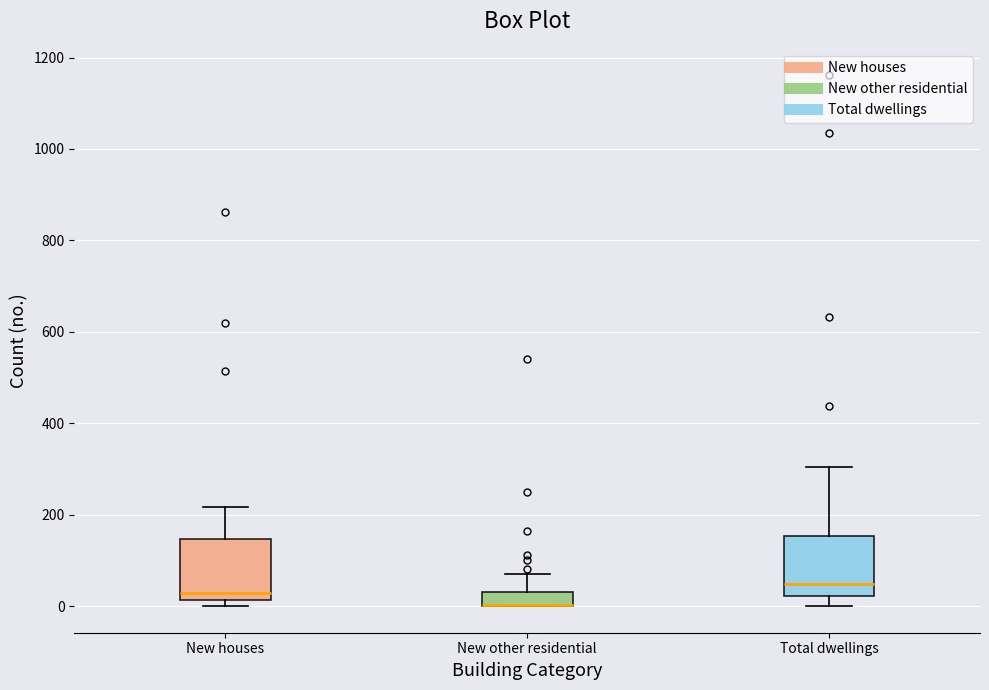

Where does the upper whisker of the box for New houses end on the y-axis? The values are not printed on the chart, so give them approximately, as read against the axis.

220